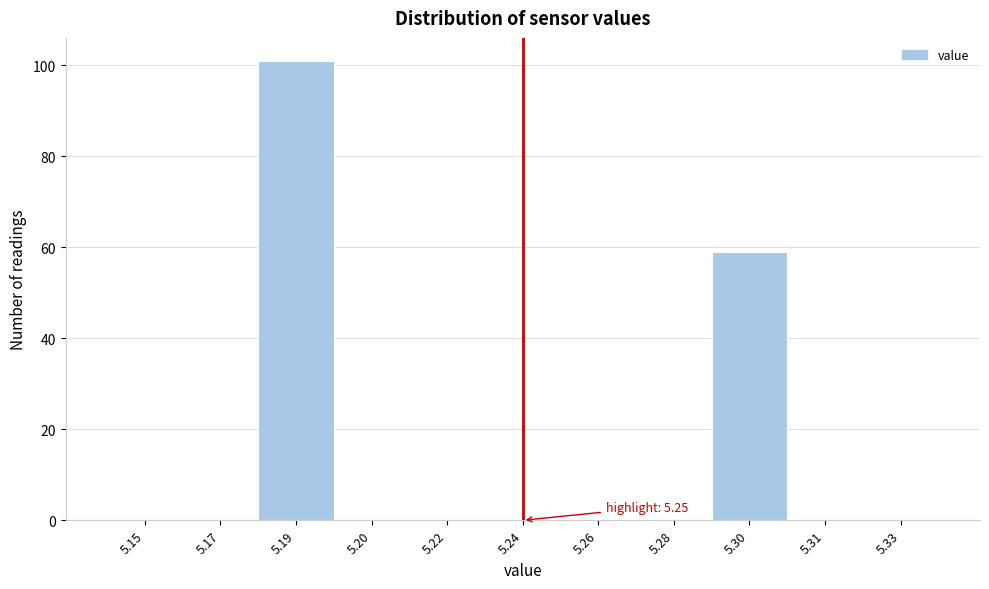

Reading left to right, what are all the values shown in this chart?

5.15=0	5.17=0	5.19=101	5.20=0	5.22=0	5.24=0	5.26=0	5.28=0	5.30=59	5.31=0	5.33=0